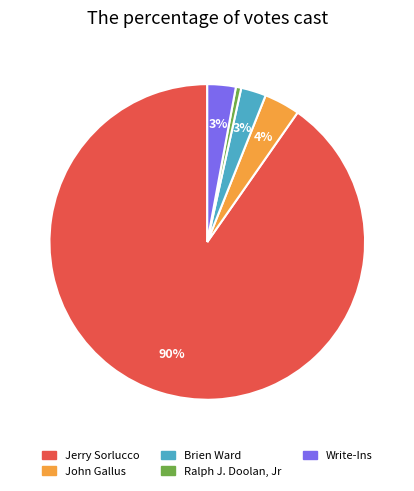

To the nearest percent, what percentage of the pie is Write-Ins?

3%